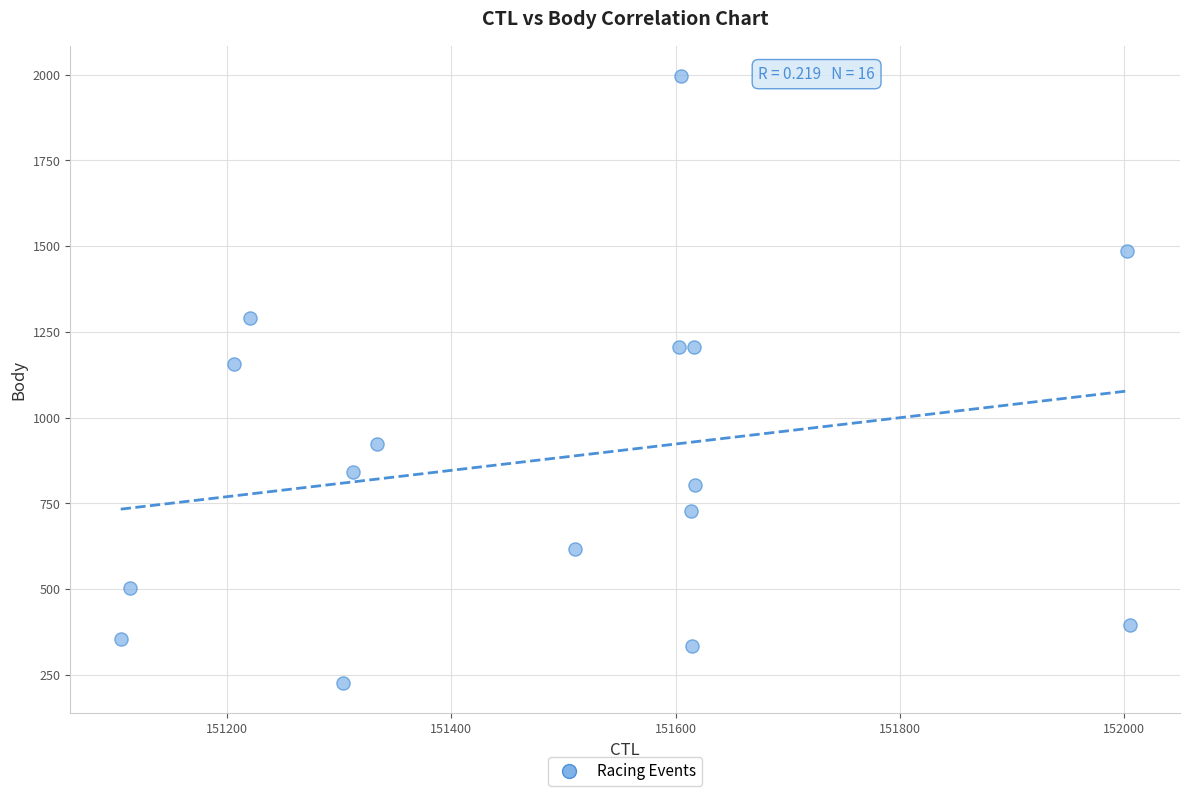

What Y value in the scatter plot is closest to 1111?

1156